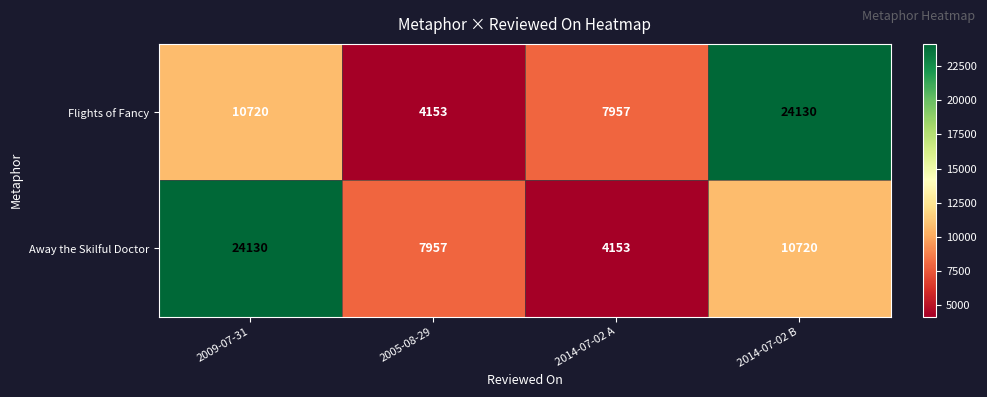

How many categories are shown in the chart?

4